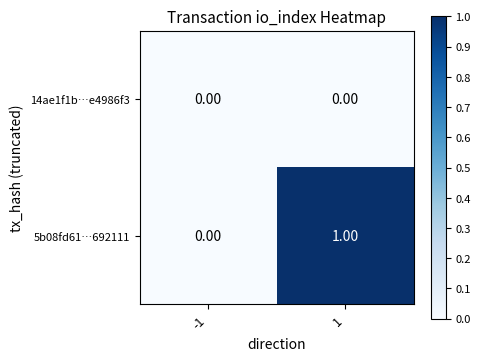

Rank the series by their average value, from highest to lowest.

5b08fd61…692111, 14ae1f1b…e4986f3